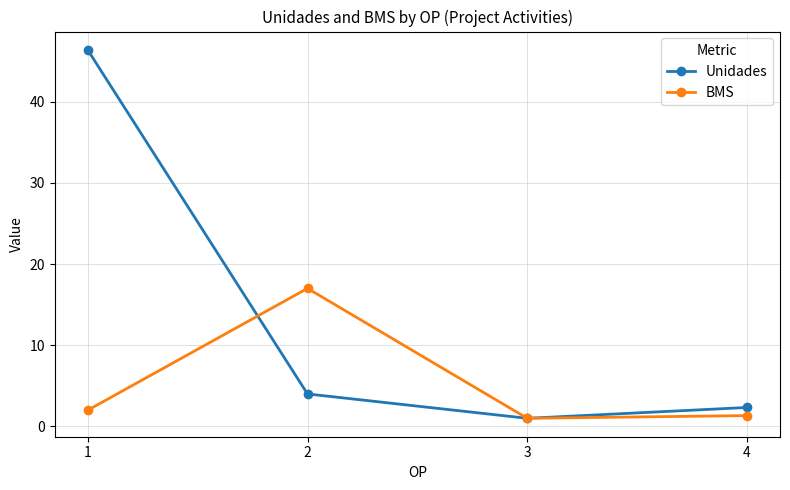

Rank the series by their maximum value, from highest to lowest.

Unidades, BMS